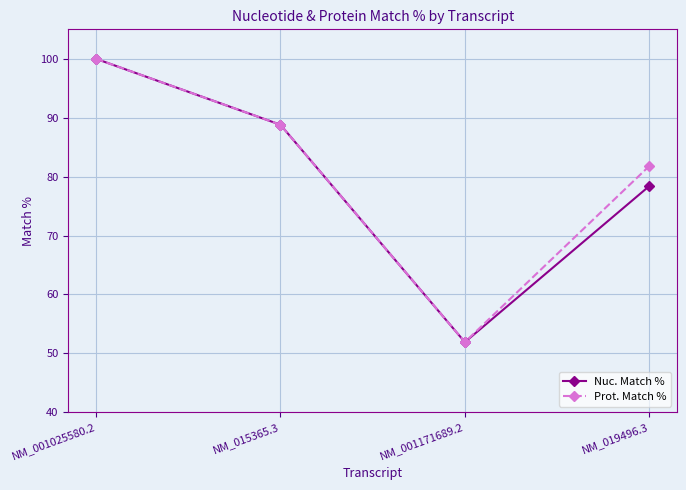

Which series has the largest total across all categories?

Prot. Match %